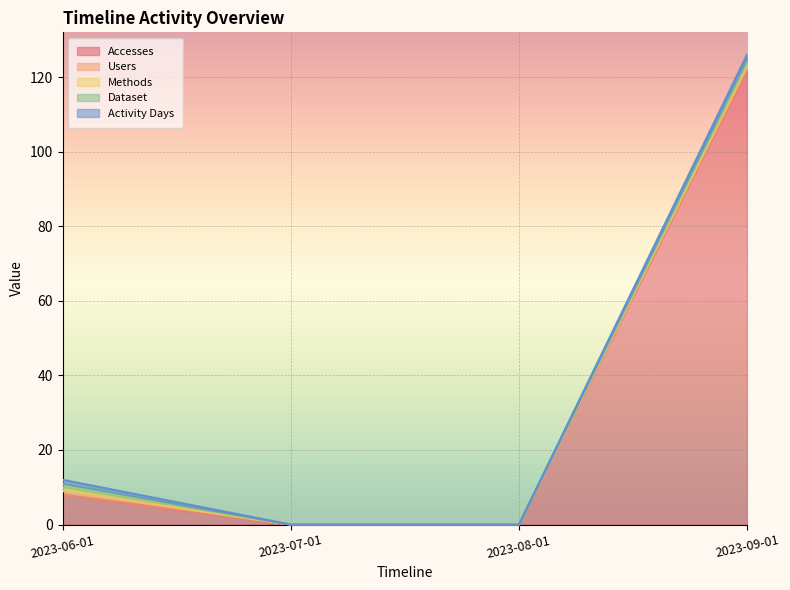

Rank the categories by Accesses value from highest to lowest.

2023-09-01, 2023-06-01, 2023-07-01, 2023-08-01